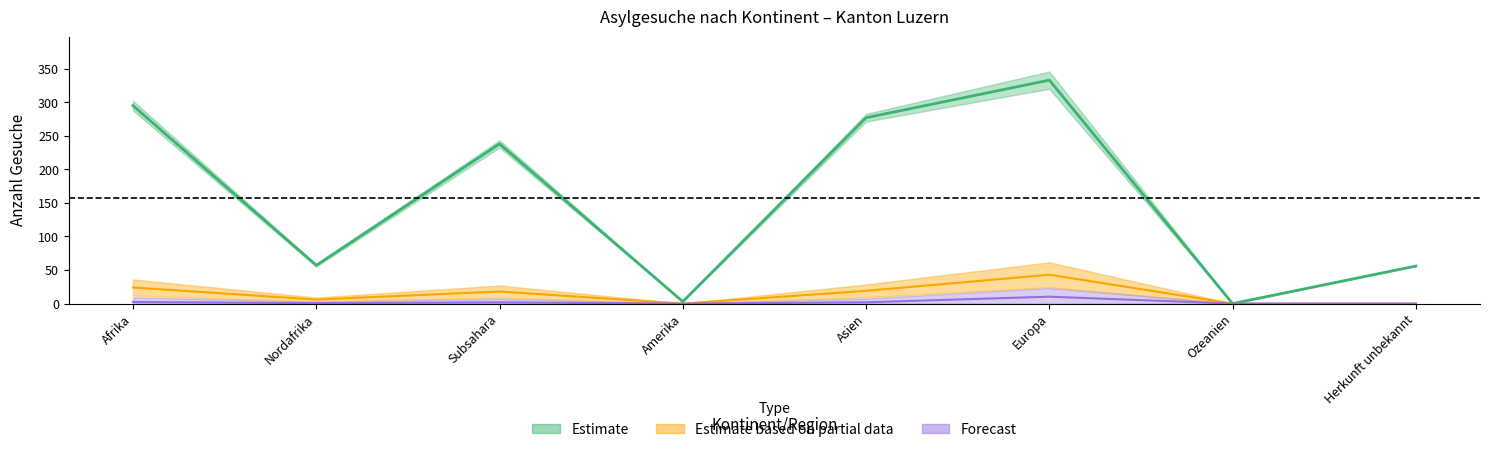

How many values in Sekundär-Gesuche are above zero?

5